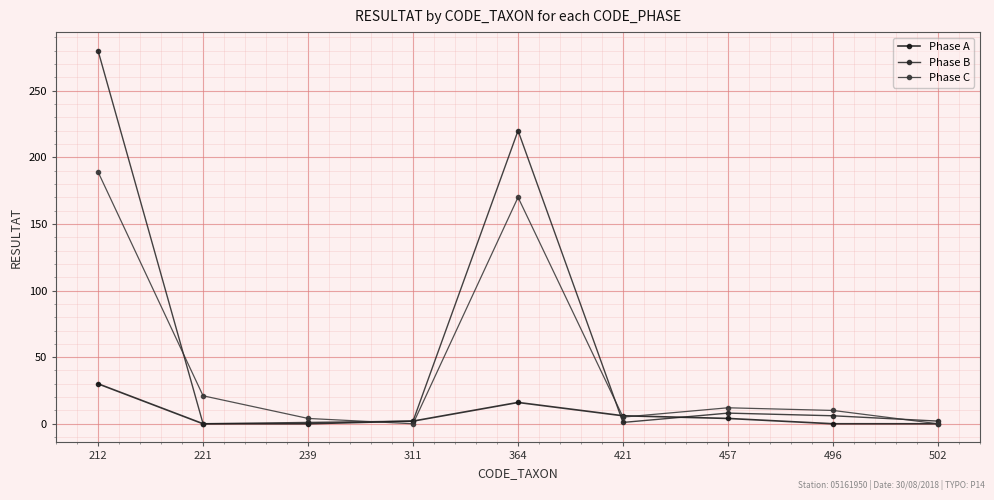

What is the average value of the Phase B series?

58